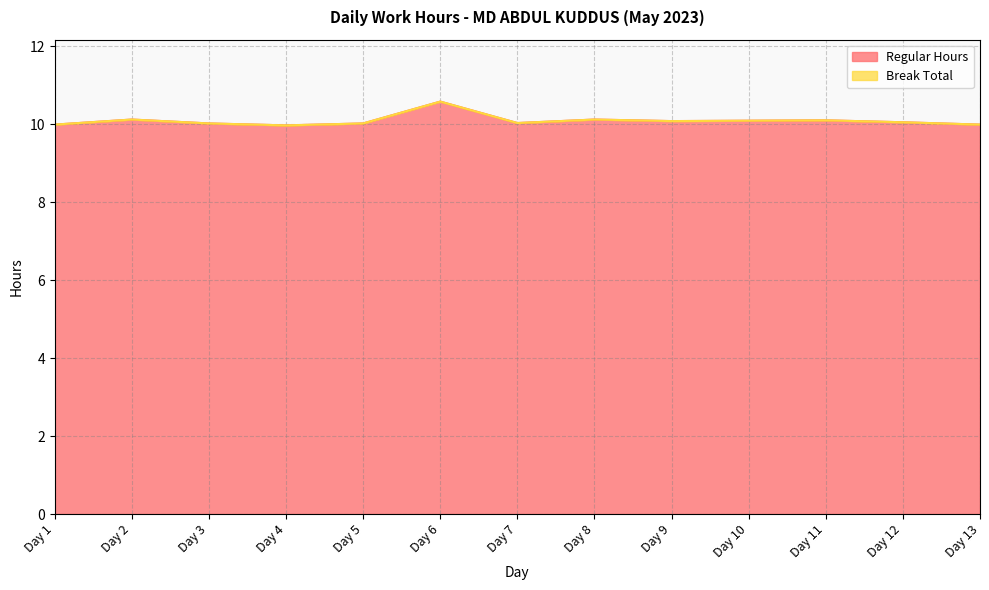

At which label is the value closest to 10?

Day 1